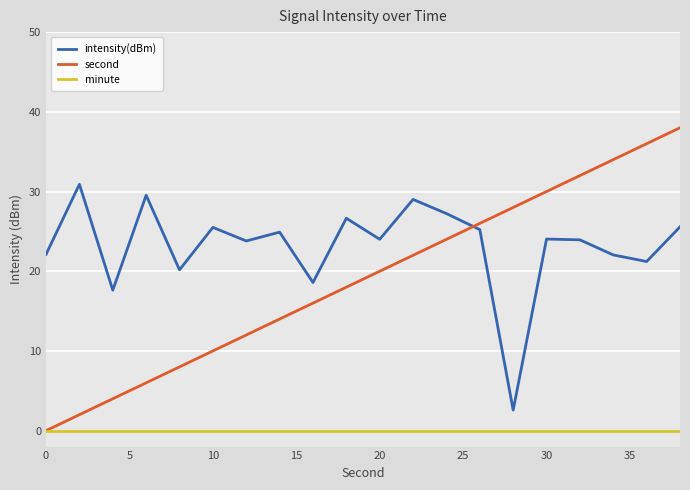

At how many categories does at least one series exceed 8?

20